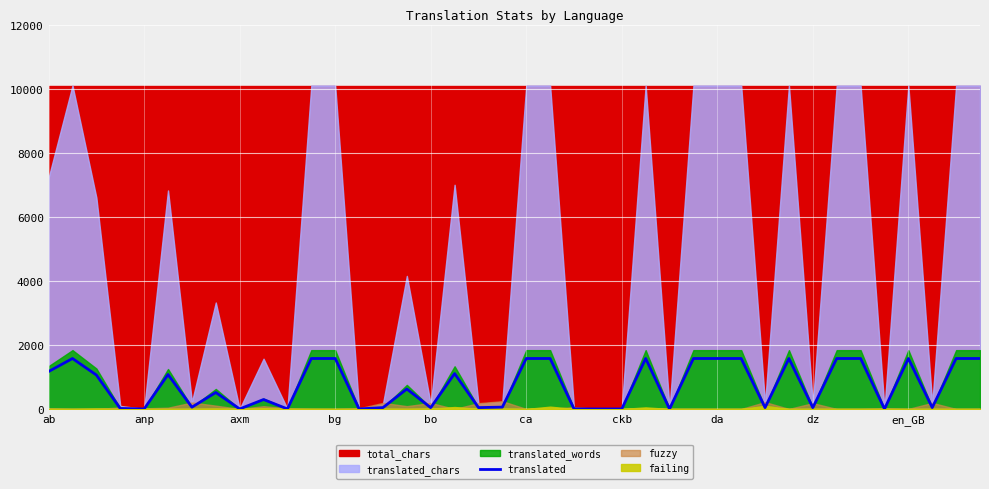

True or false: the data shows 872 at da.

False